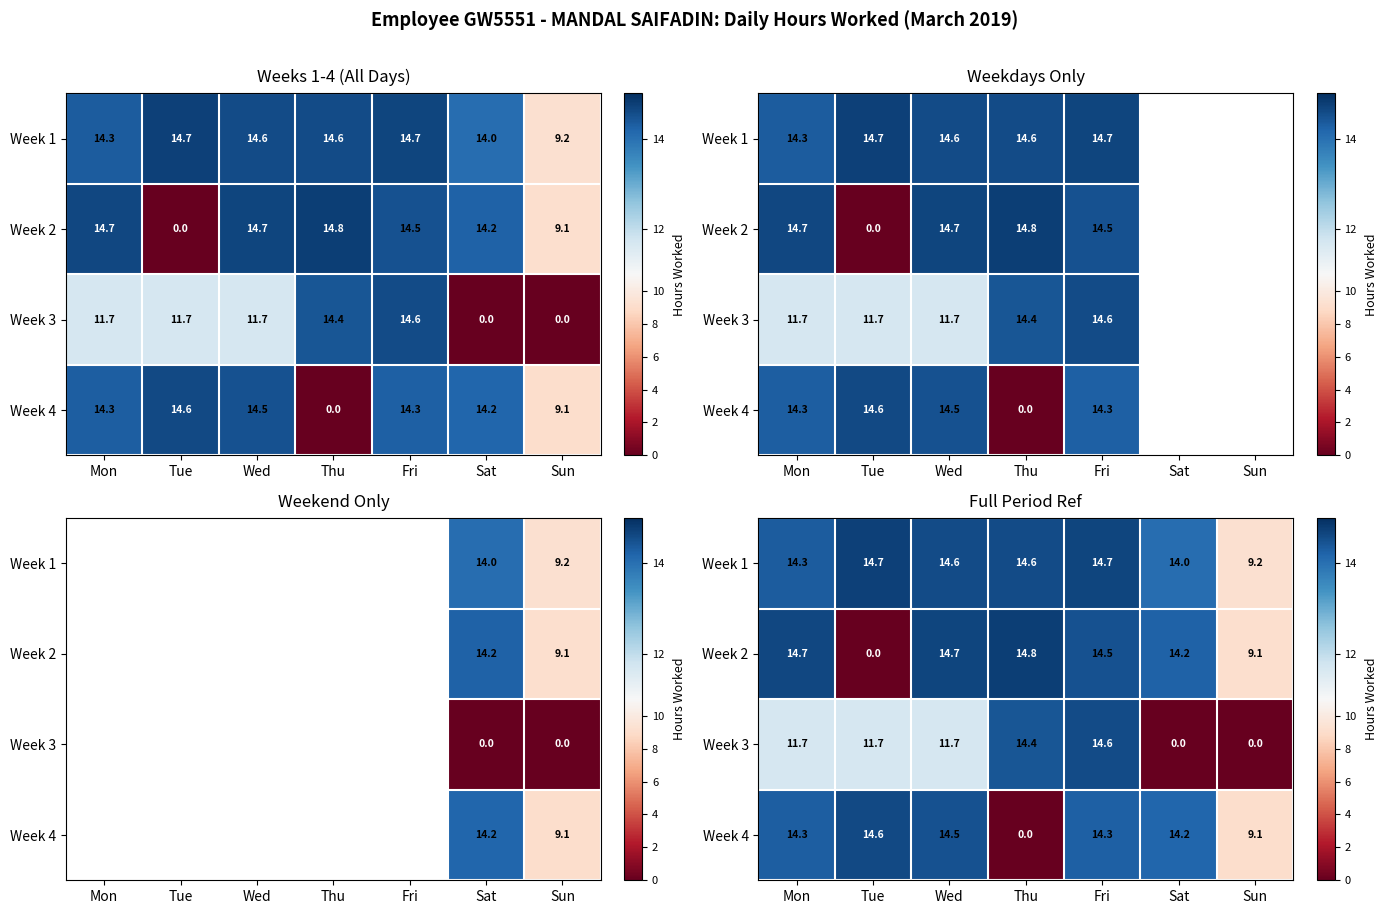

At which category is the sum across all series the highest?

Fri